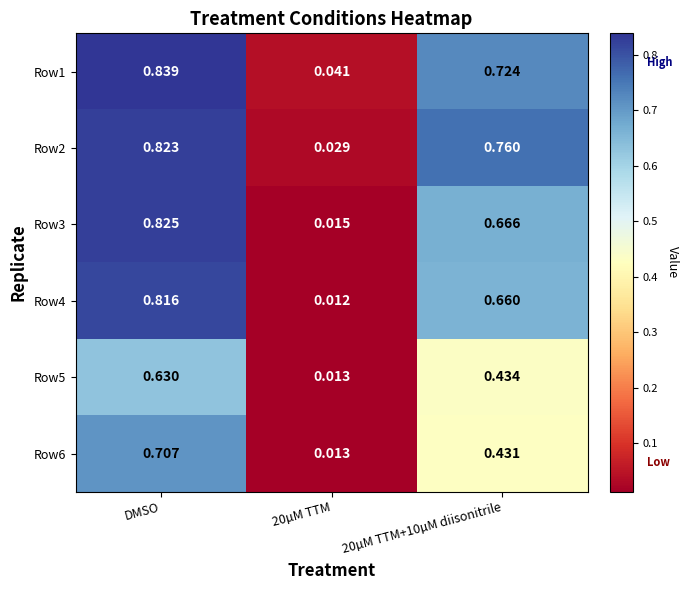

At which category is the sum across all series the highest?

DMSO